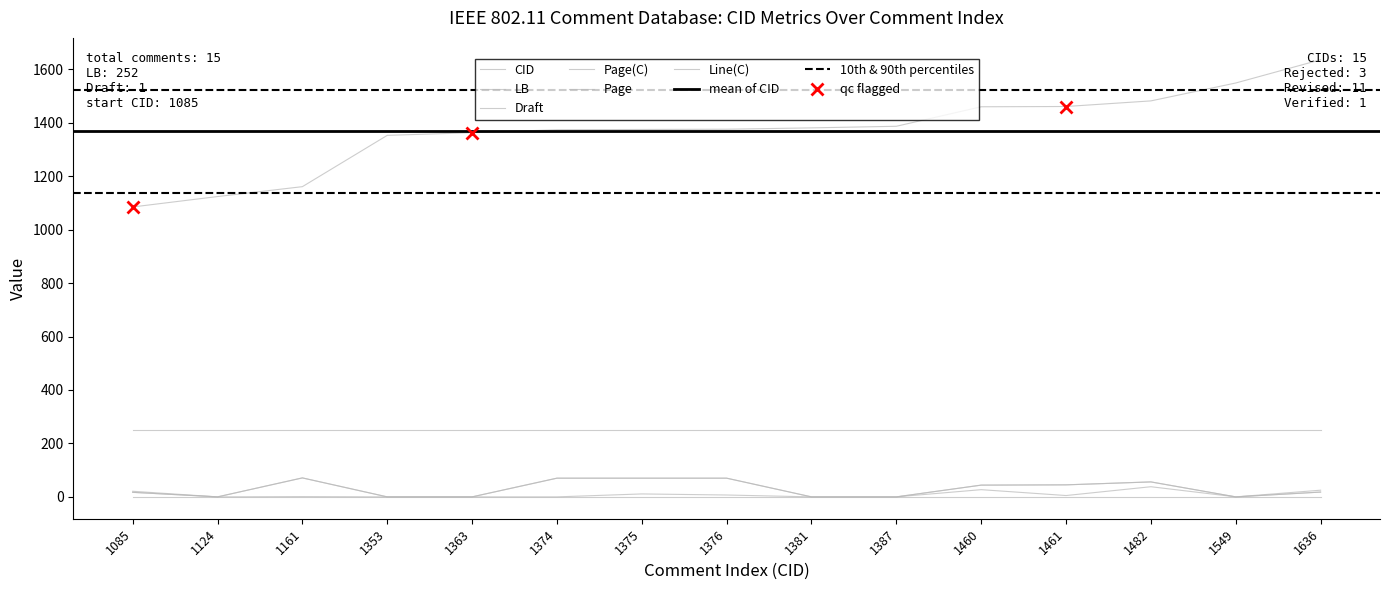

What is the value of the Page(C) point at the 3rd from the left?

71